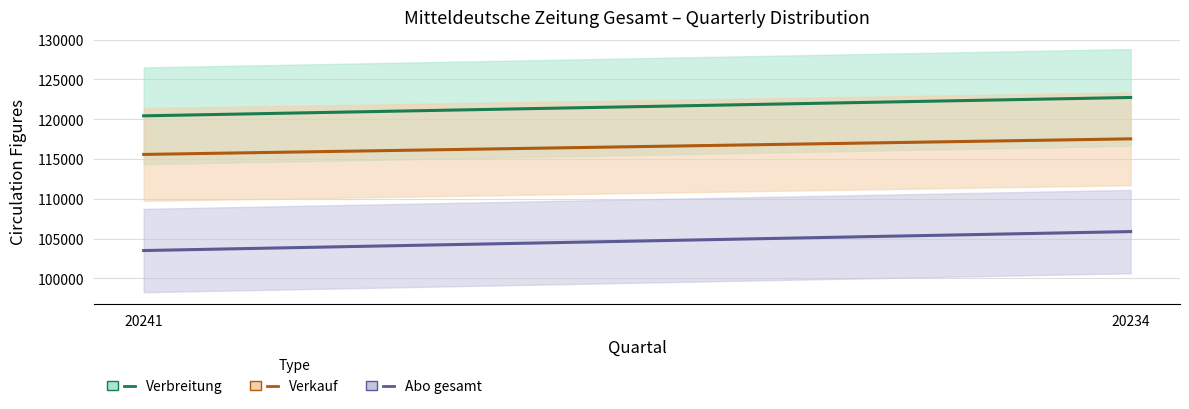

Is this an area chart (filled region under the line)?

No